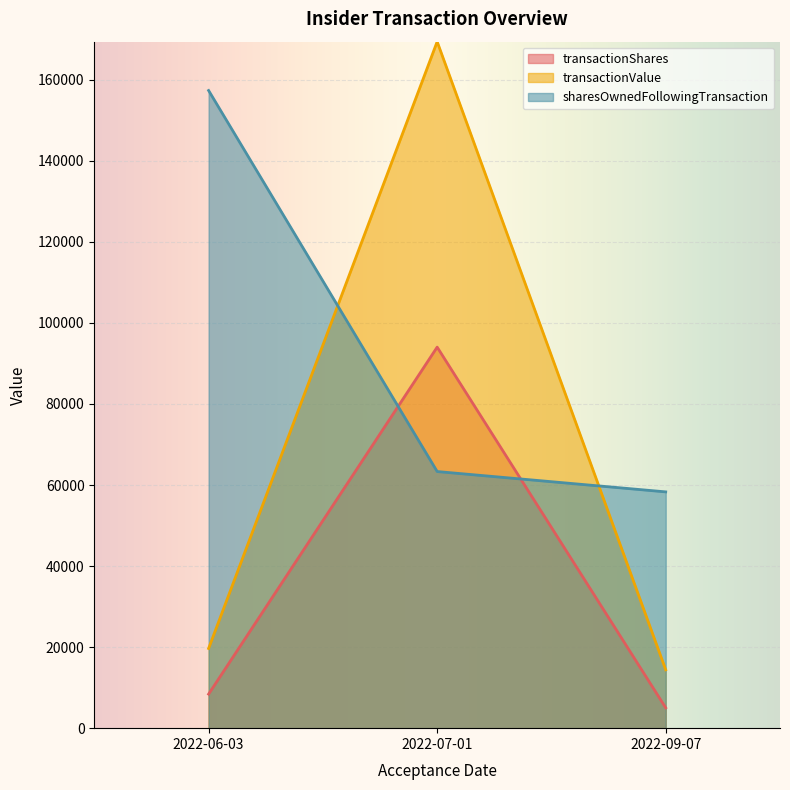

Reading left to right, list all the values displayed in this chart.

transactionShares: 8406	94033	5019
transactionValue: 19671	169419	14405
sharesOwnedFollowingTransaction: 157366	63333	58314